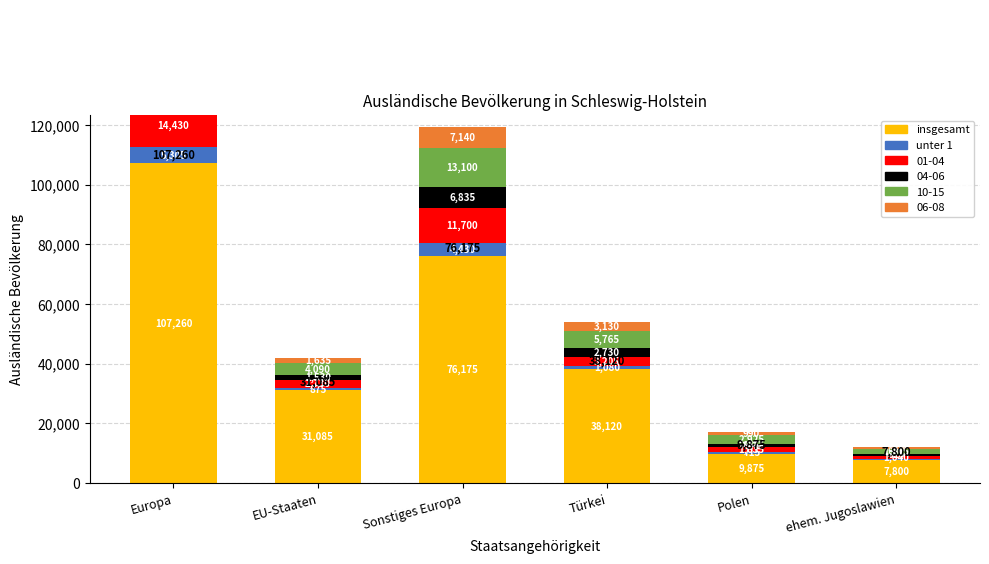

Is the value of unter 1 at Sonstiges Europa greater than the value of insgesamt at Polen?

No